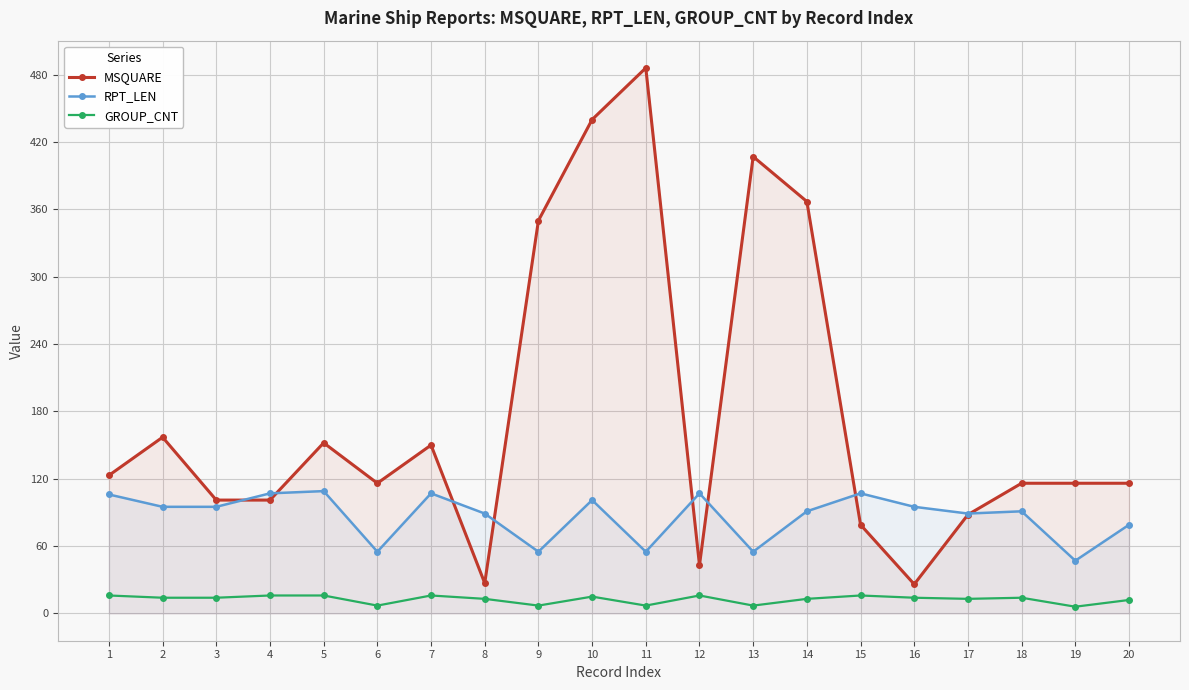

What are all the series names shown in the legend?

MSQUARE, RPT_LEN, GROUP_CNT